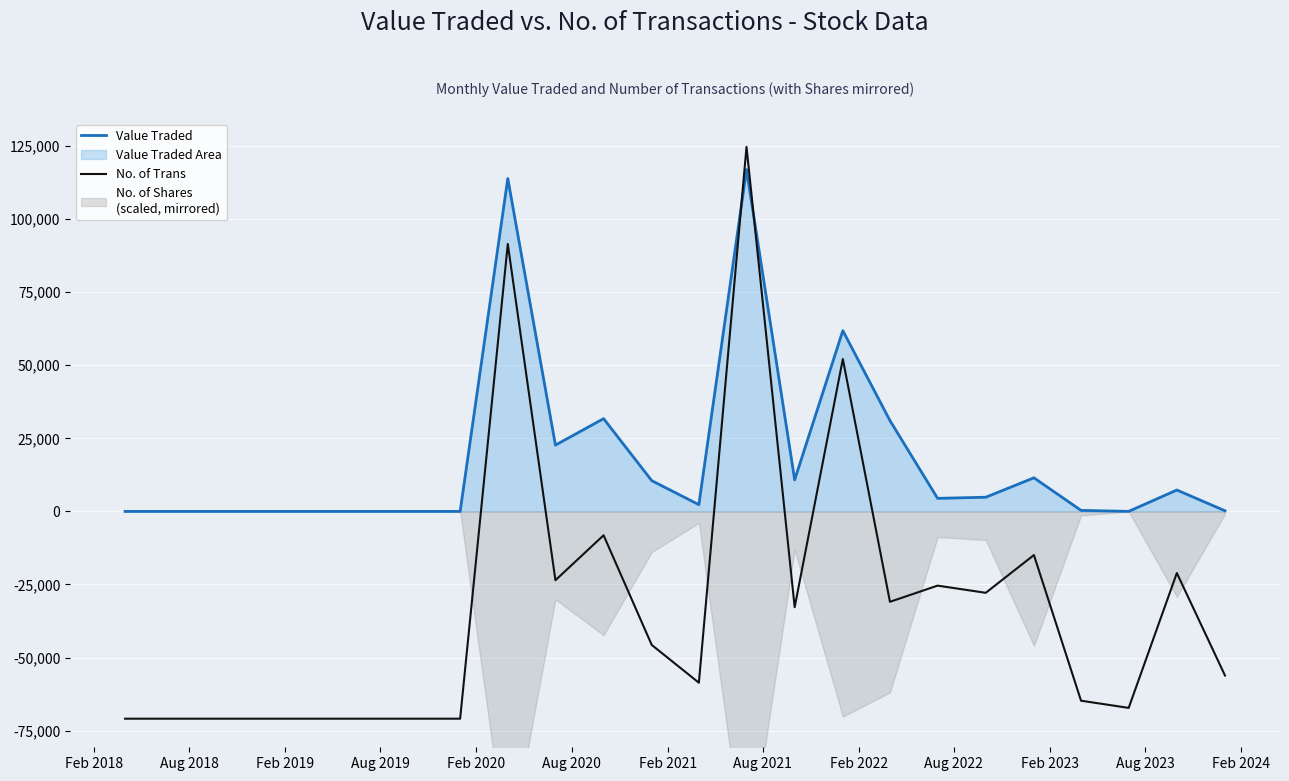

What position from the left is Aug 2023?

12